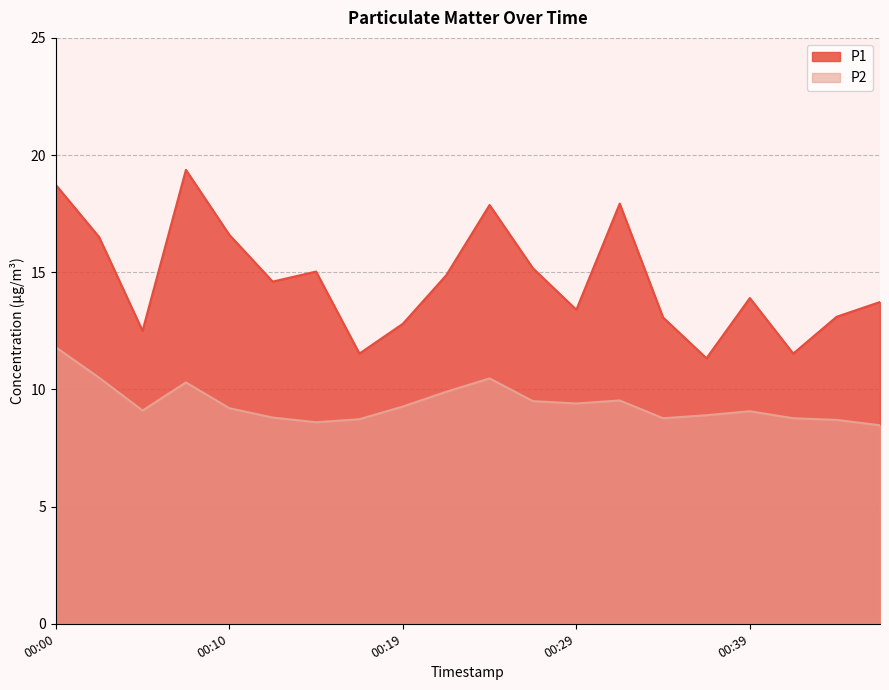

How many data points in P1 are above 14?

10